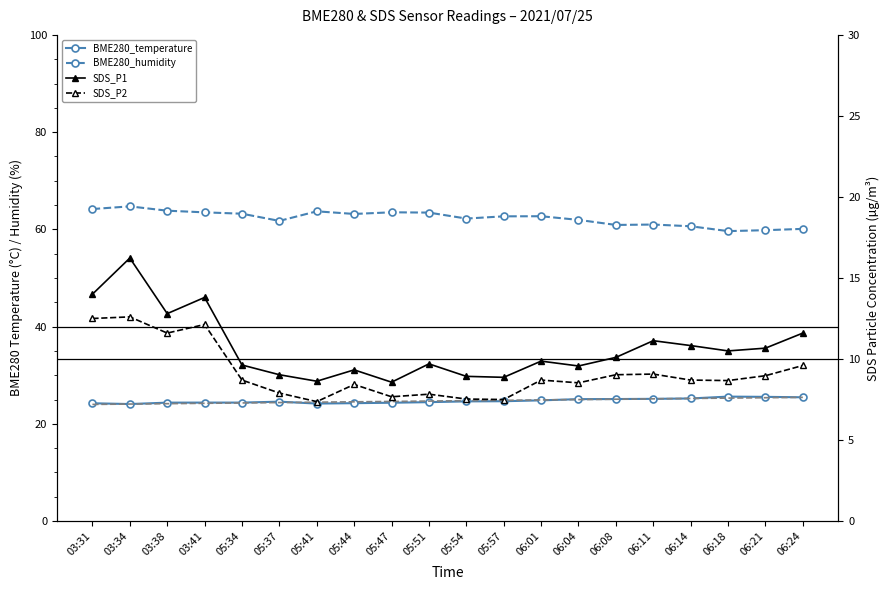

What is the minimum value shown in the chart?

7.4